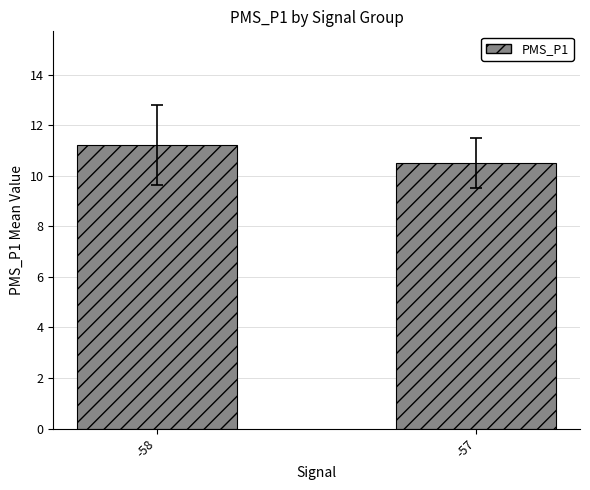

Reading left to right, extract all data points from this chart.

-58=11.2	-57=10.5